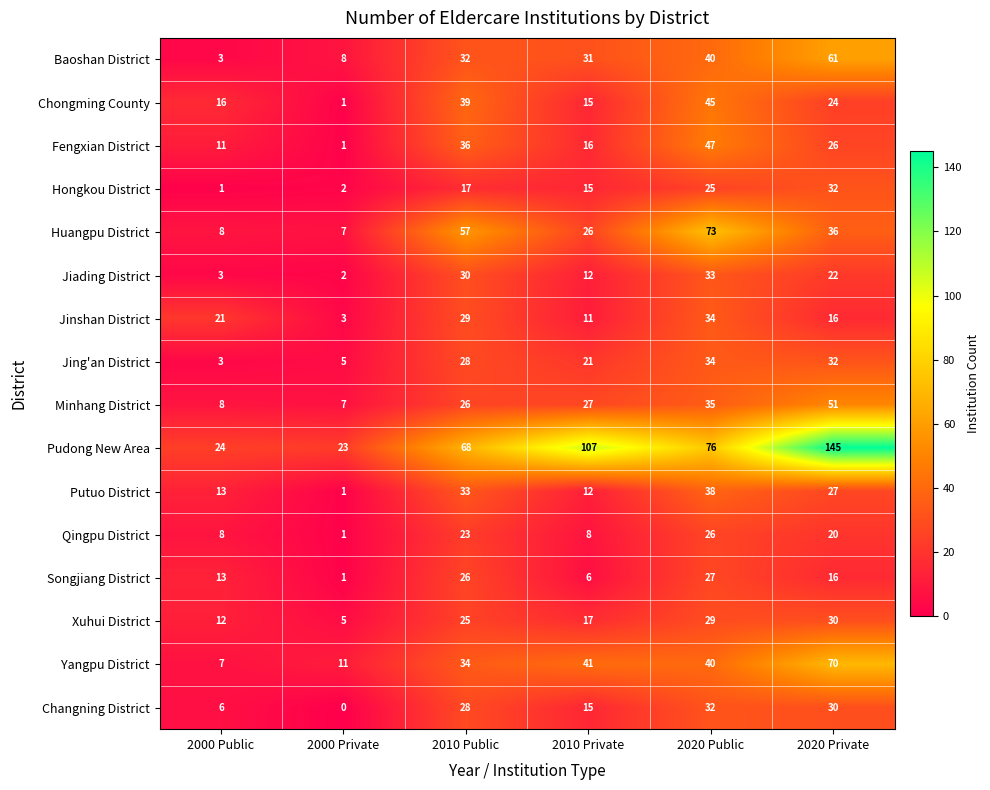

At which category is the sum across all series the highest?

2020 Private